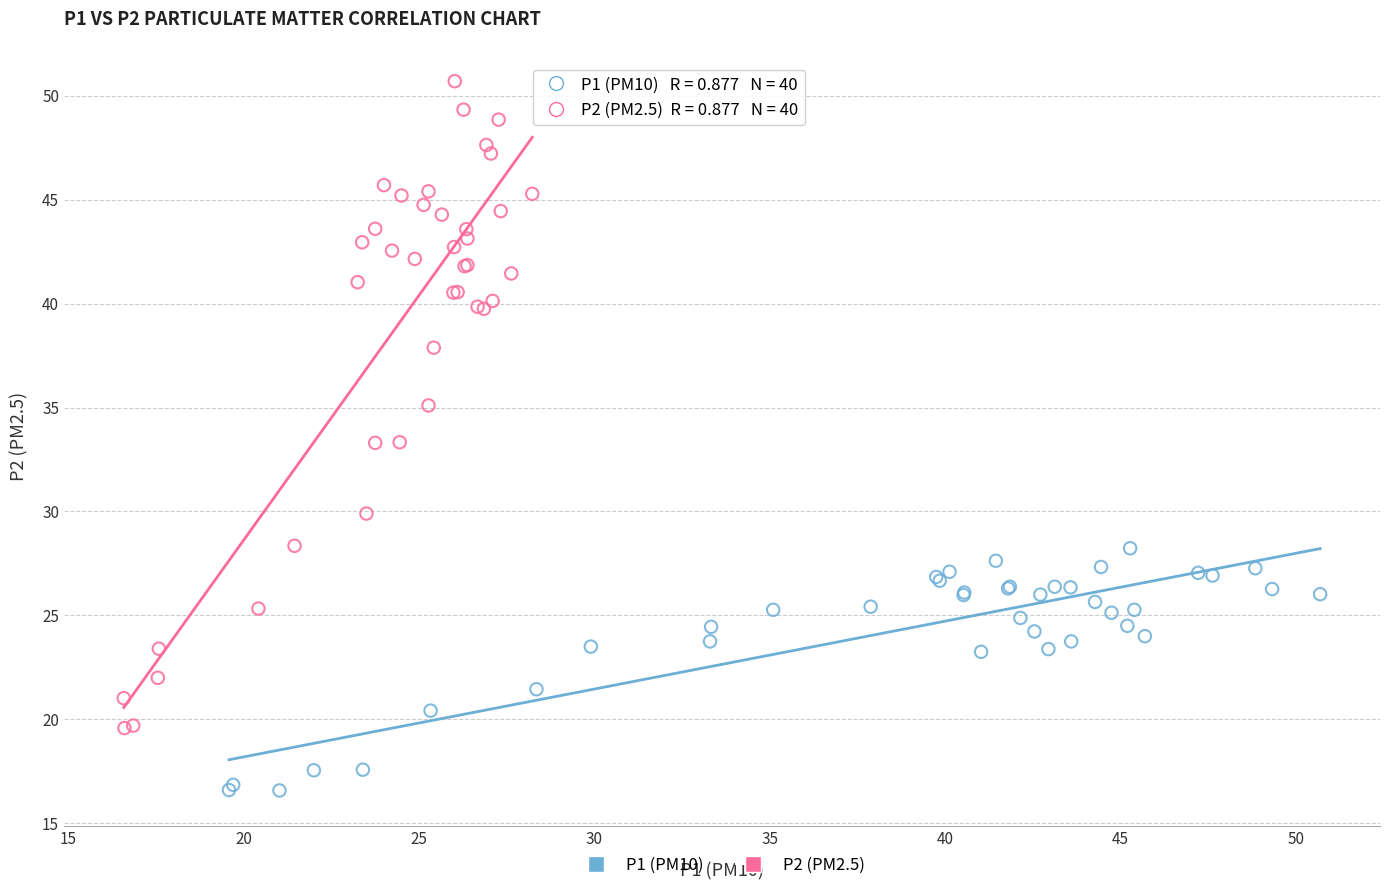

Which series reaches the minimum Y coordinate?

P1 (PM10)